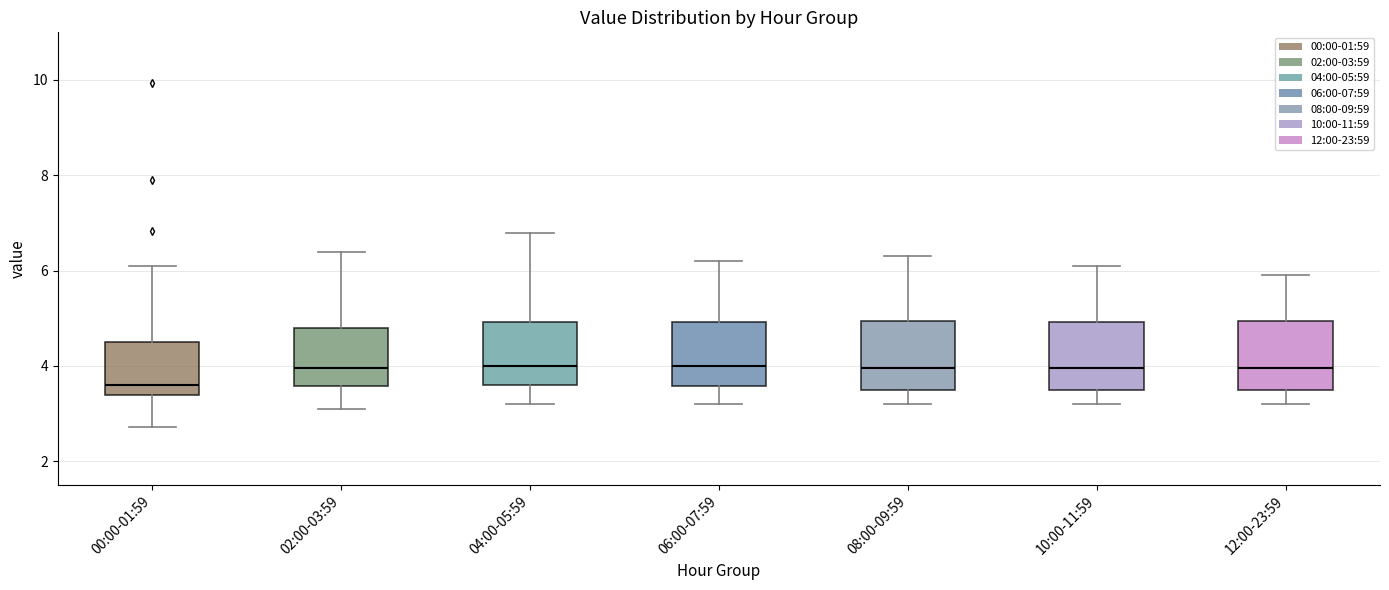

Reading left to right, transcribe this box plot: for each box, give where its median line is, the range the box spans, and where its two whiskers end, as read against the y-axis. The values are not printed on the chart, so give them approximately, as read against the axis.

00:00-01:59: median 3.6, box 3.4 to 4.6, whiskers 2.8 to 6.2
02:00-03:59: median 4.0, box 3.6 to 4.8, whiskers 3.2 to 6.4
04:00-05:59: median 4.0, box 3.6 to 5.0, whiskers 3.2 to 6.8
06:00-07:59: median 4.0, box 3.6 to 5.0, whiskers 3.2 to 6.2
08:00-09:59: median 4.0, box 3.6 to 5.0, whiskers 3.2 to 6.4
10:00-11:59: median 4.0, box 3.6 to 5.0, whiskers 3.2 to 6.2
12:00-23:59: median 4.0, box 3.6 to 5.0, whiskers 3.2 to 6.0